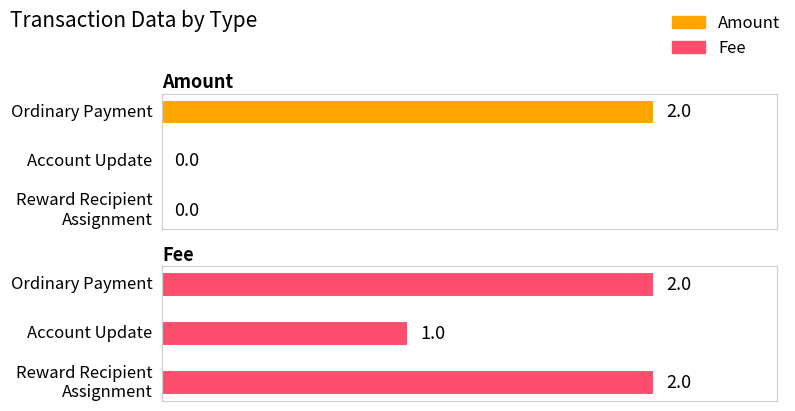

Are the bars horizontal?

Yes